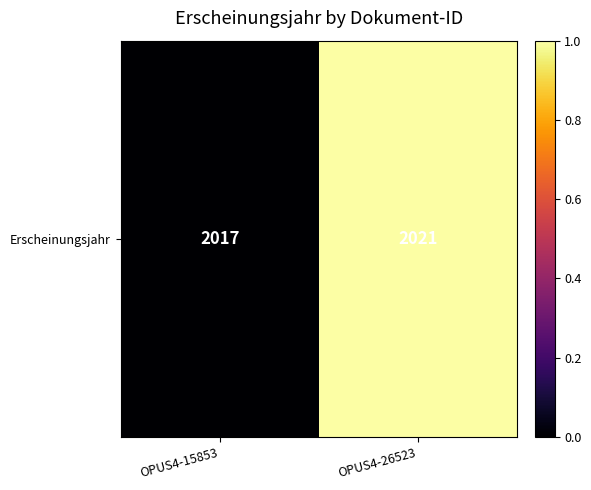

The chart shows a value of 1.7 at OPUS4-26523. True or false?

False